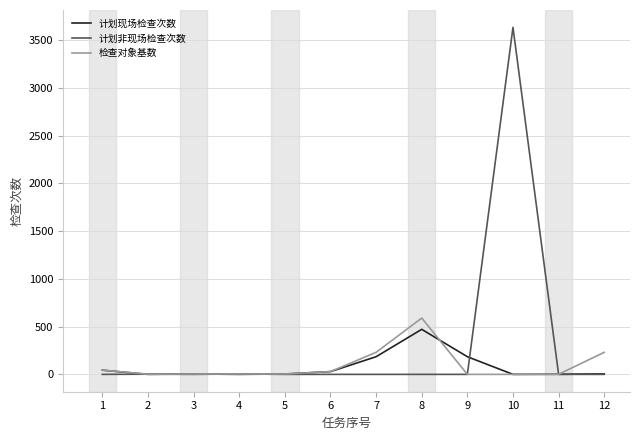

Which series has the largest range (max minus min)?

计划非现场检查次数